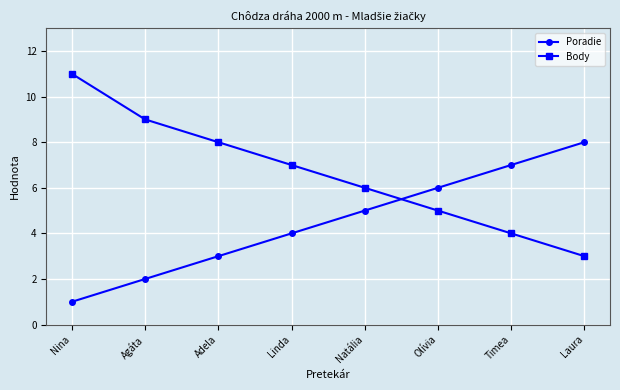

Which series has the largest range (max minus min)?

Body